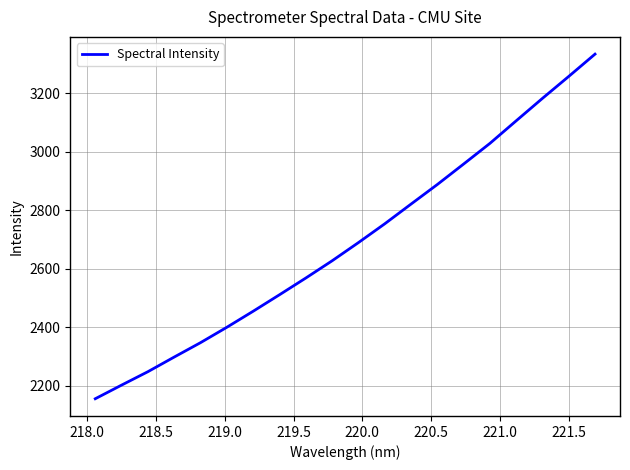

What is the maximum value shown in the chart?

3333.9